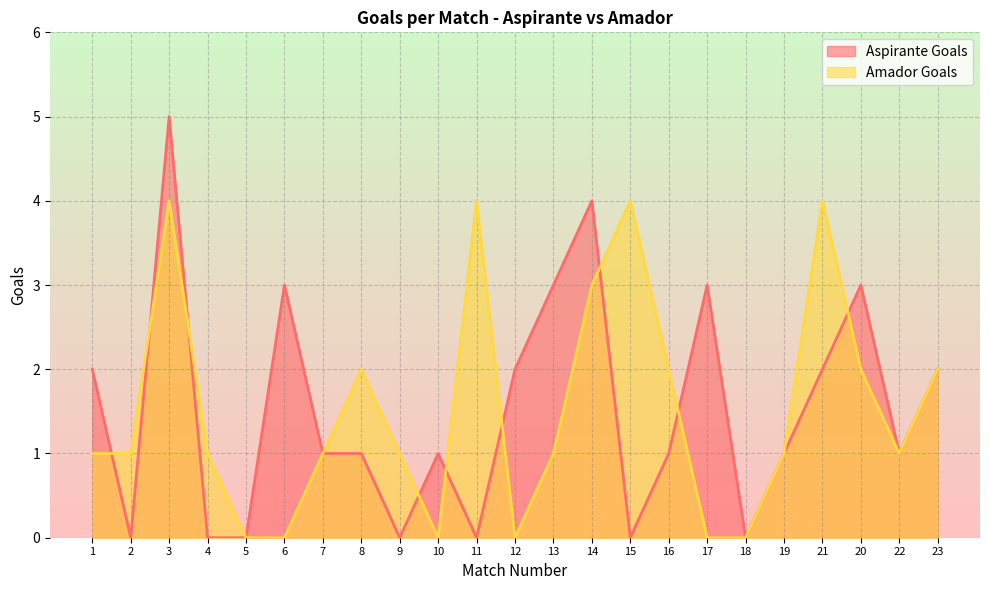

What is the label of the 7th point from the left?

7